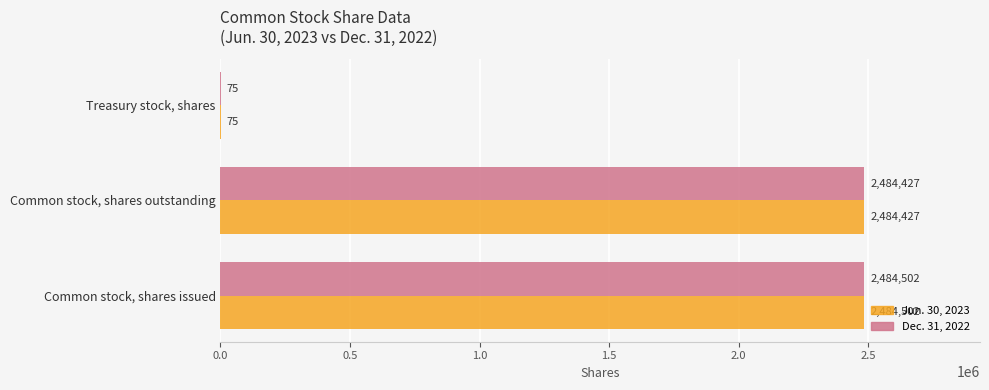

Is it true that Dec. 31, 2022 equals 3258893 at Common stock, shares issued?

False